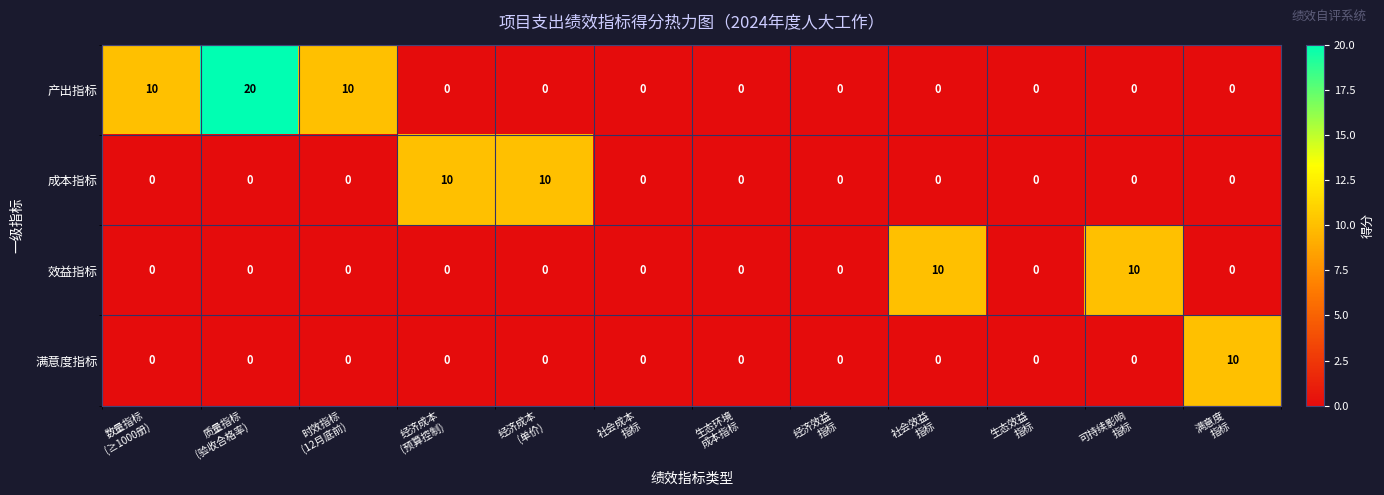

How many 成本指标 values are between 0 and 1?

10